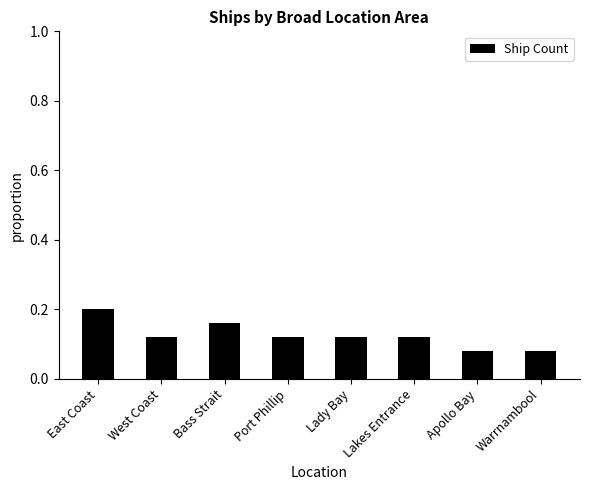

True or false: the data shows 0.2 at West Coast.

False